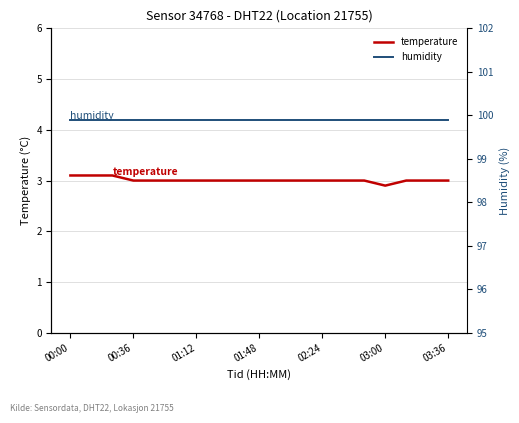

What is the minimum value for temperature?

2.9